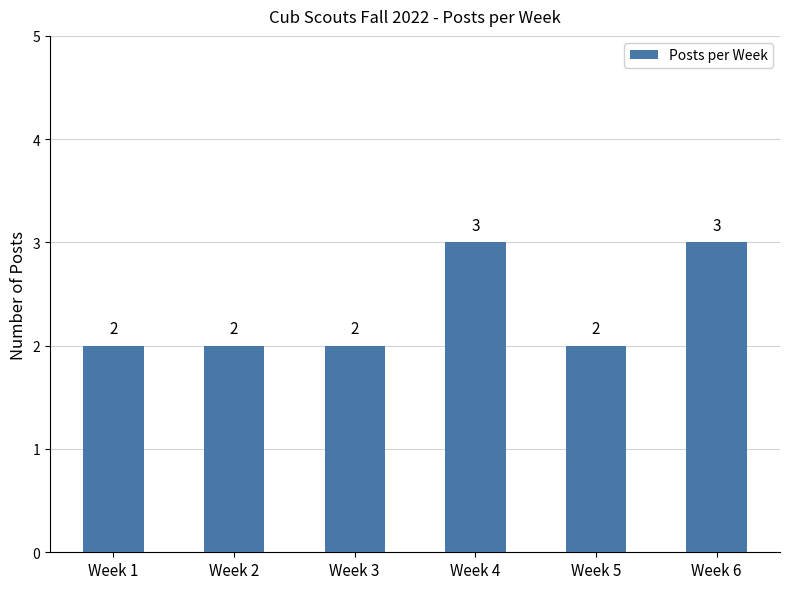

What is the maximum value shown in the chart?

3